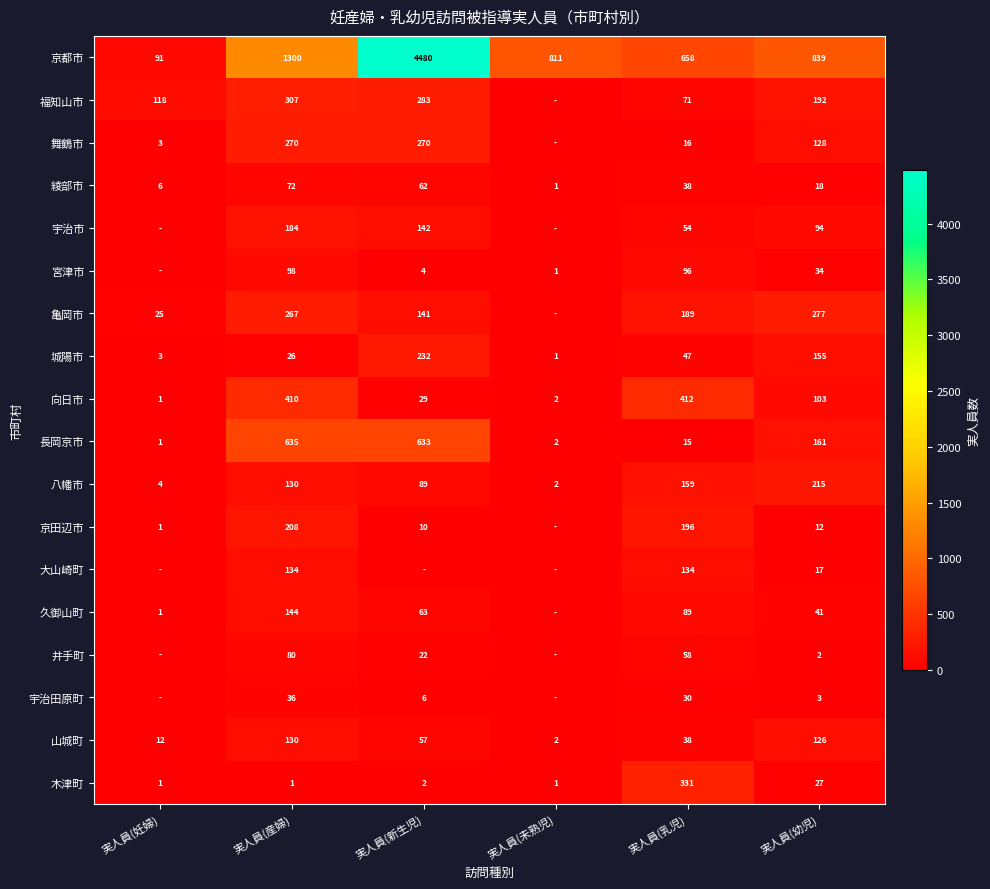

How many categories are shown in the chart?

6